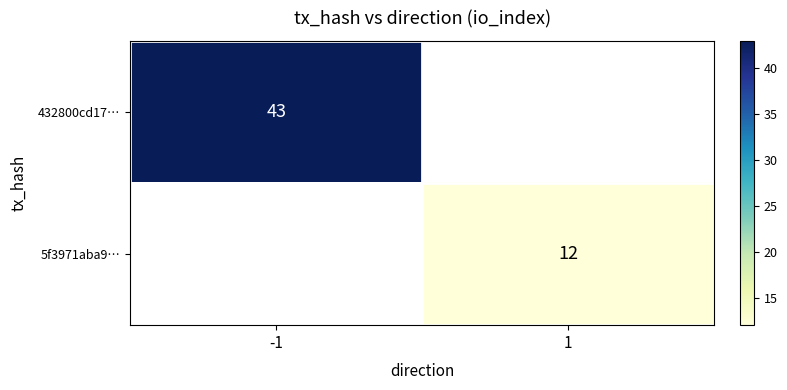

True or false: 432800cd17… has a value of 43 at -1.

True